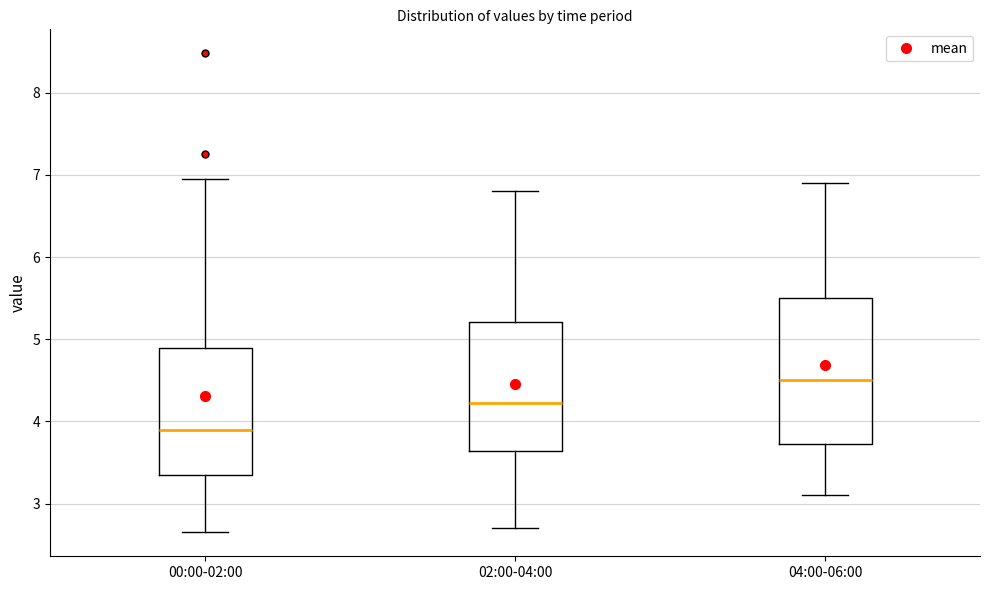

Reading left to right, read every box against the y-axis: the position of its median line, the range the box covers, and the ends of its whiskers. The values are not printed on the chart, so give them approximately, as read against the axis.

00:00-02:00: median 3.9, box 3.3 to 4.9, whiskers 2.7 to 7.0
02:00-04:00: median 4.2, box 3.6 to 5.2, whiskers 2.7 to 6.8
04:00-06:00: median 4.5, box 3.7 to 5.5, whiskers 3.1 to 6.9